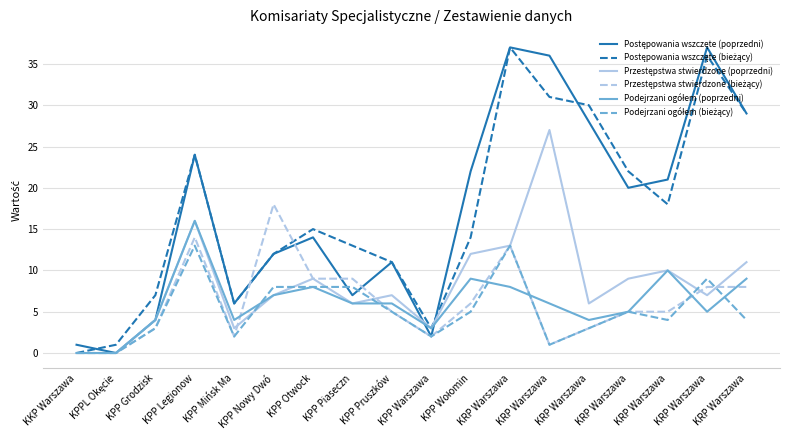

Where does the Podejrzani ogółem (bieżący) series first go above 5?

KPP Legionow